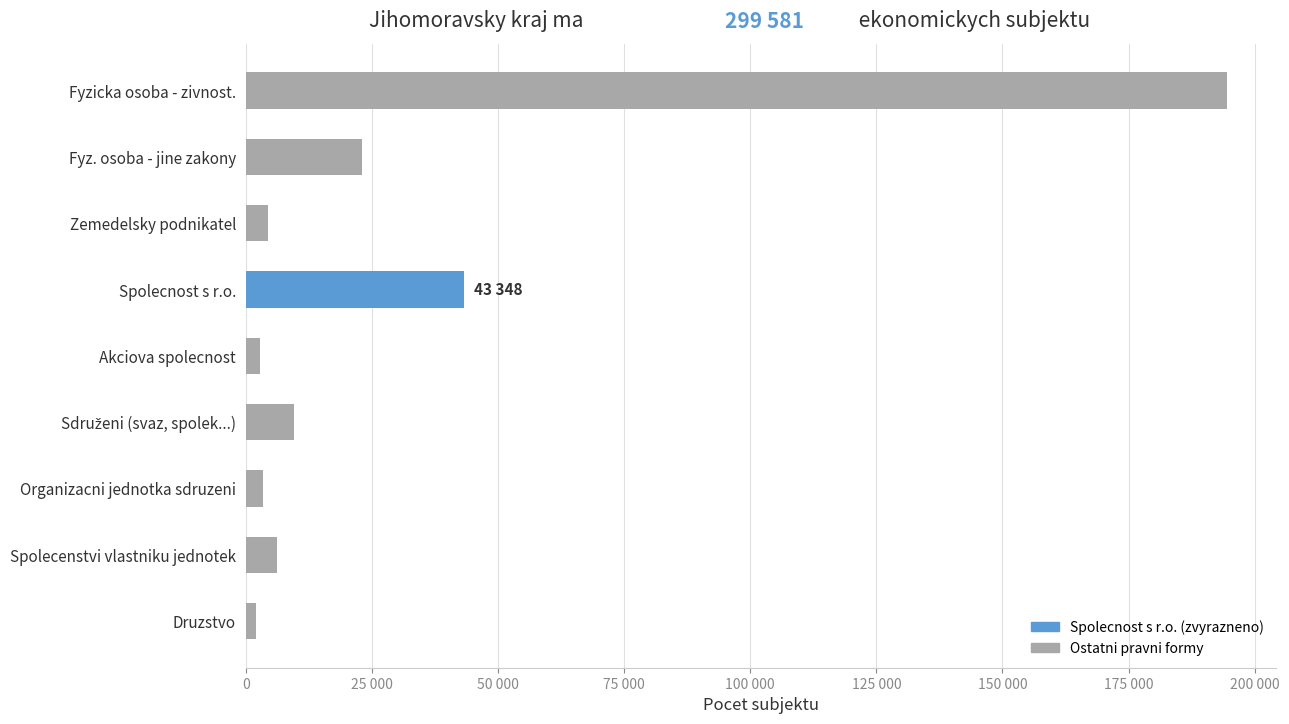

How many values are below 6106?

4